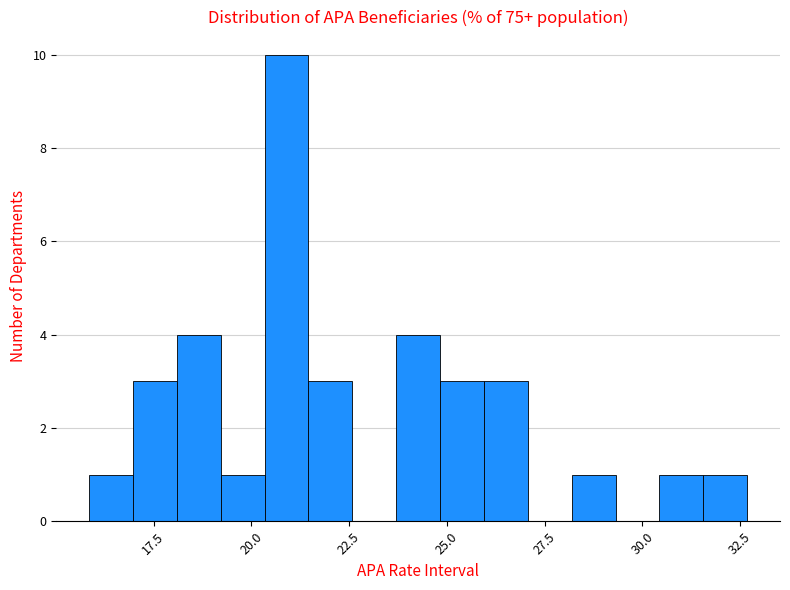

Around what value on the x-axis is the tallest bar? Give the approximate position of its centre, as read against the axis.

21.0